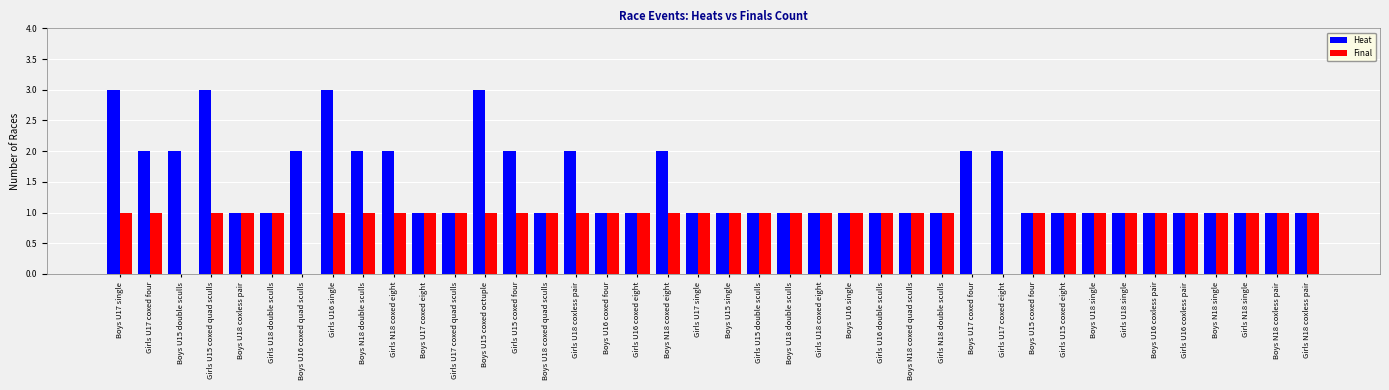

What is the sum of all Final values?

36